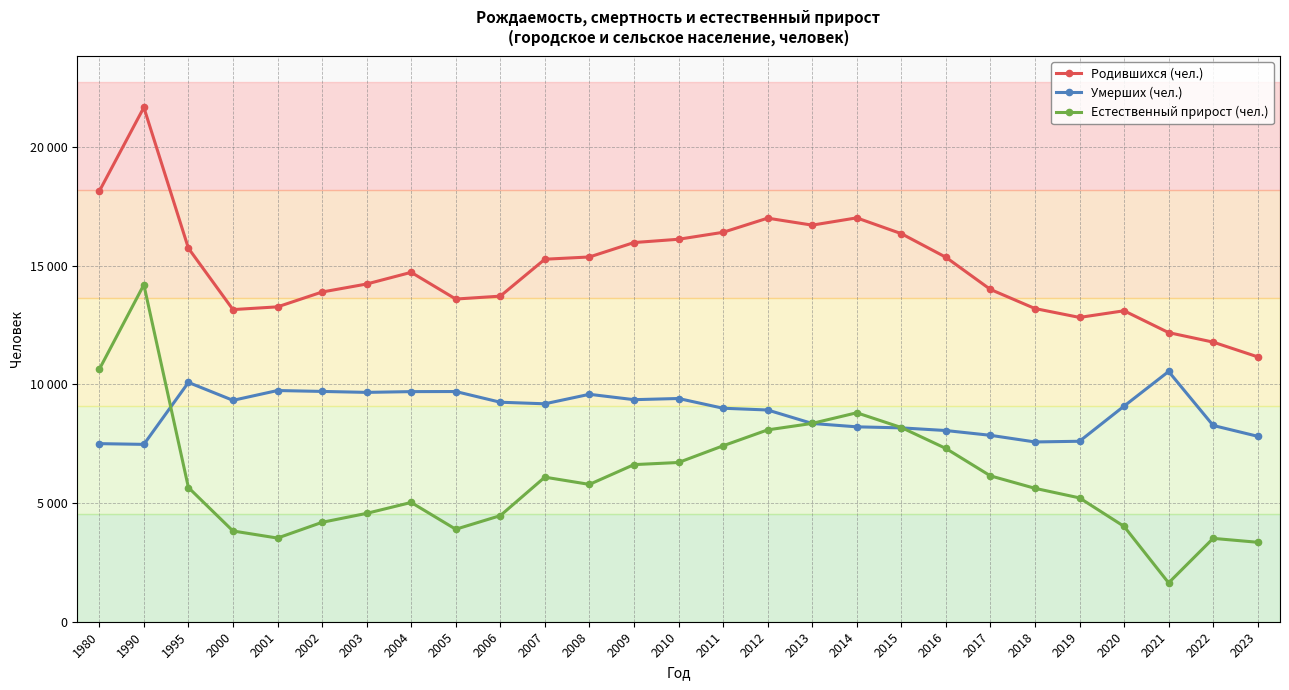

True or false: Естественный прирост (чел.) and Родившихся (чел.) intersect in this chart.

False